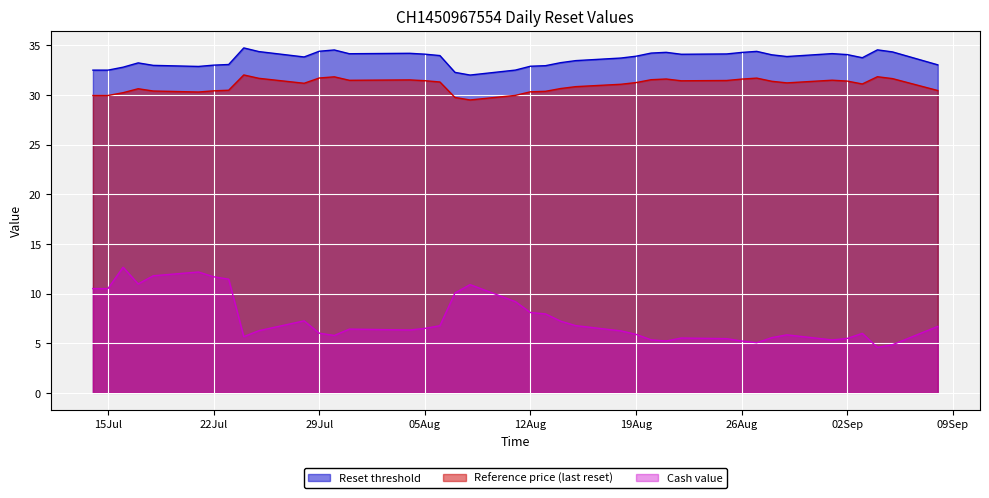

What is the average value of the Reference price (last reset) series?

31.0